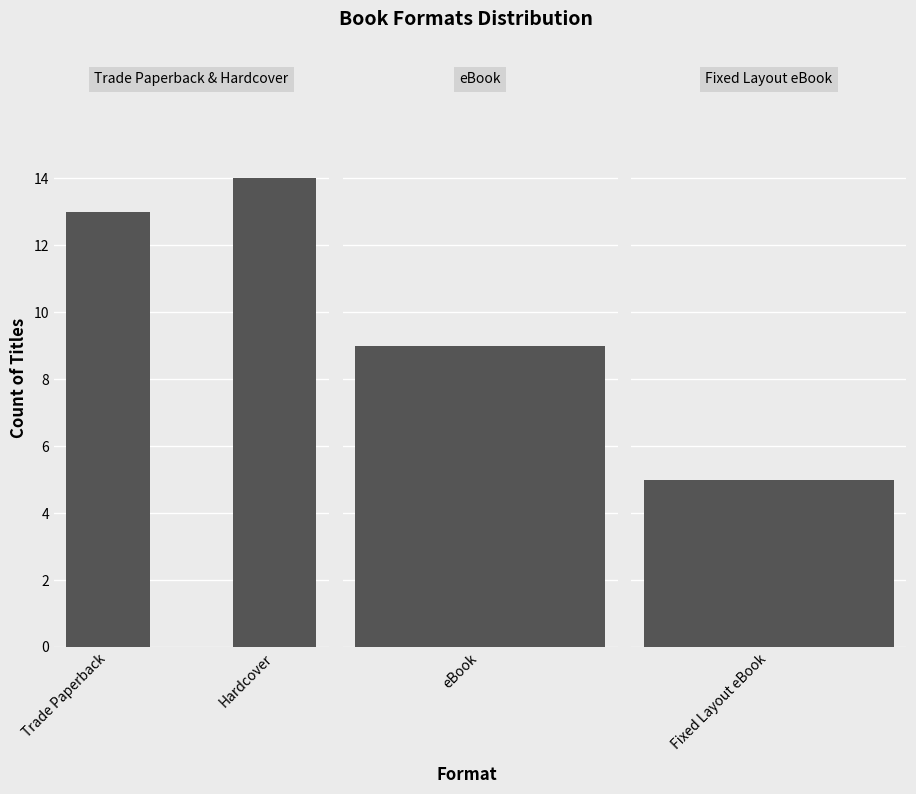

How many data points does each series have?

2